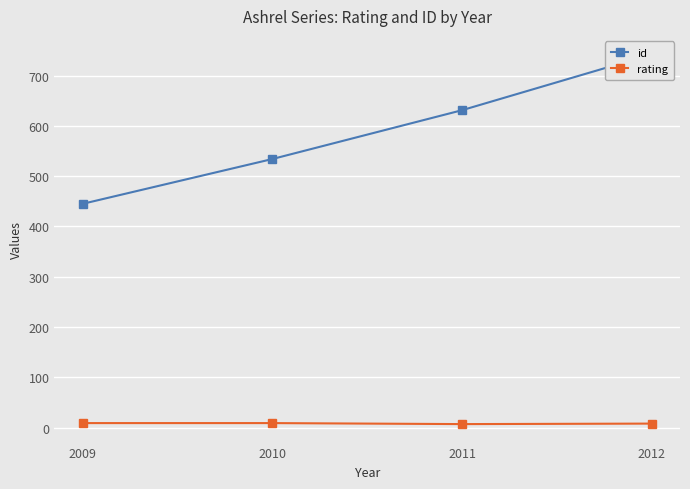

List the series in order of their overall mean, highest first.

id, rating